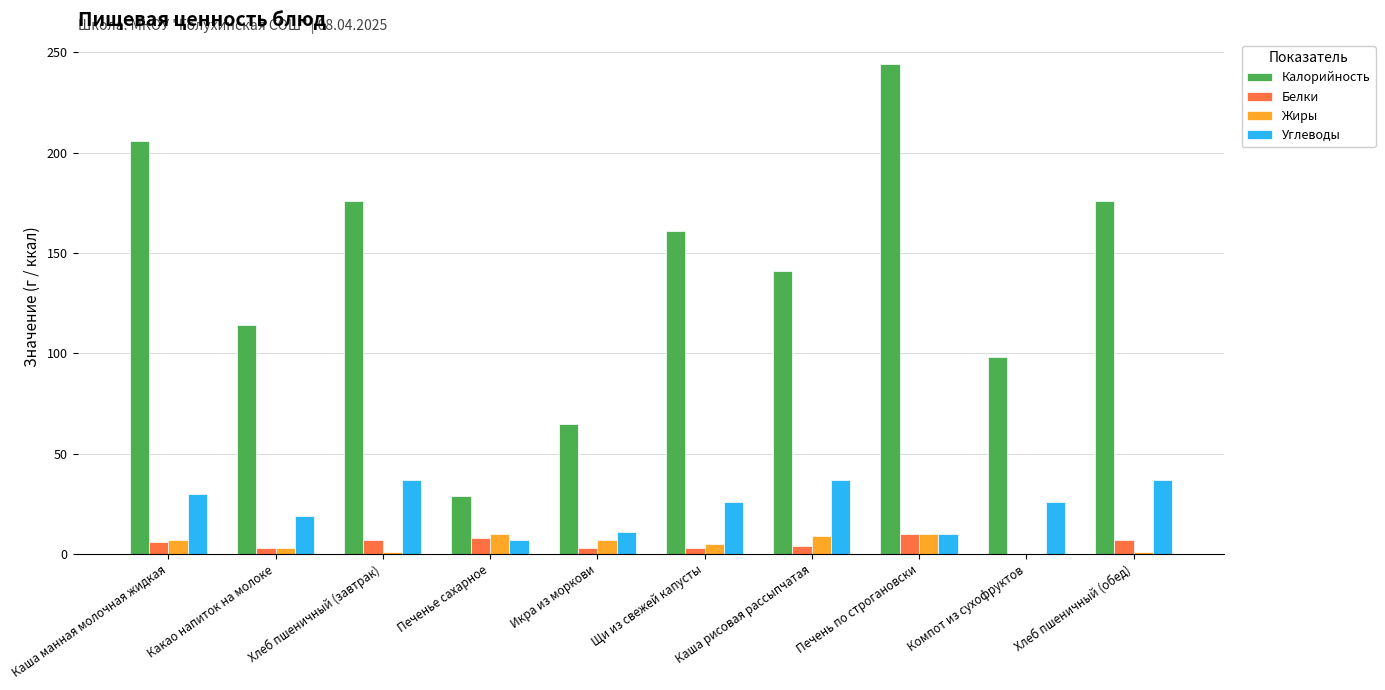

Which series changed the most between Печенье сахарное and Икра из моркови?

Калорийность